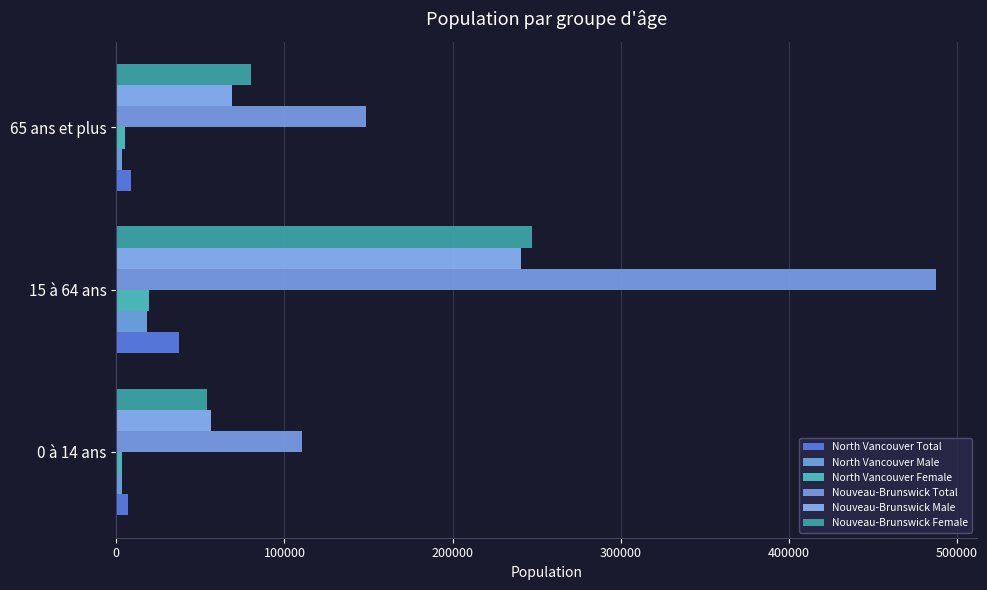

How many series are shown in this chart?

6